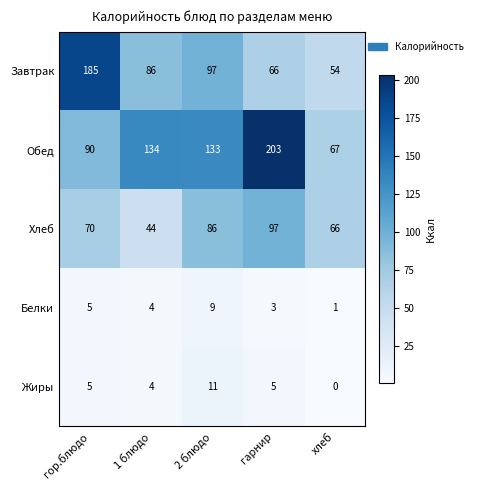

What is the difference between the highest and lowest values at хлеб?

67